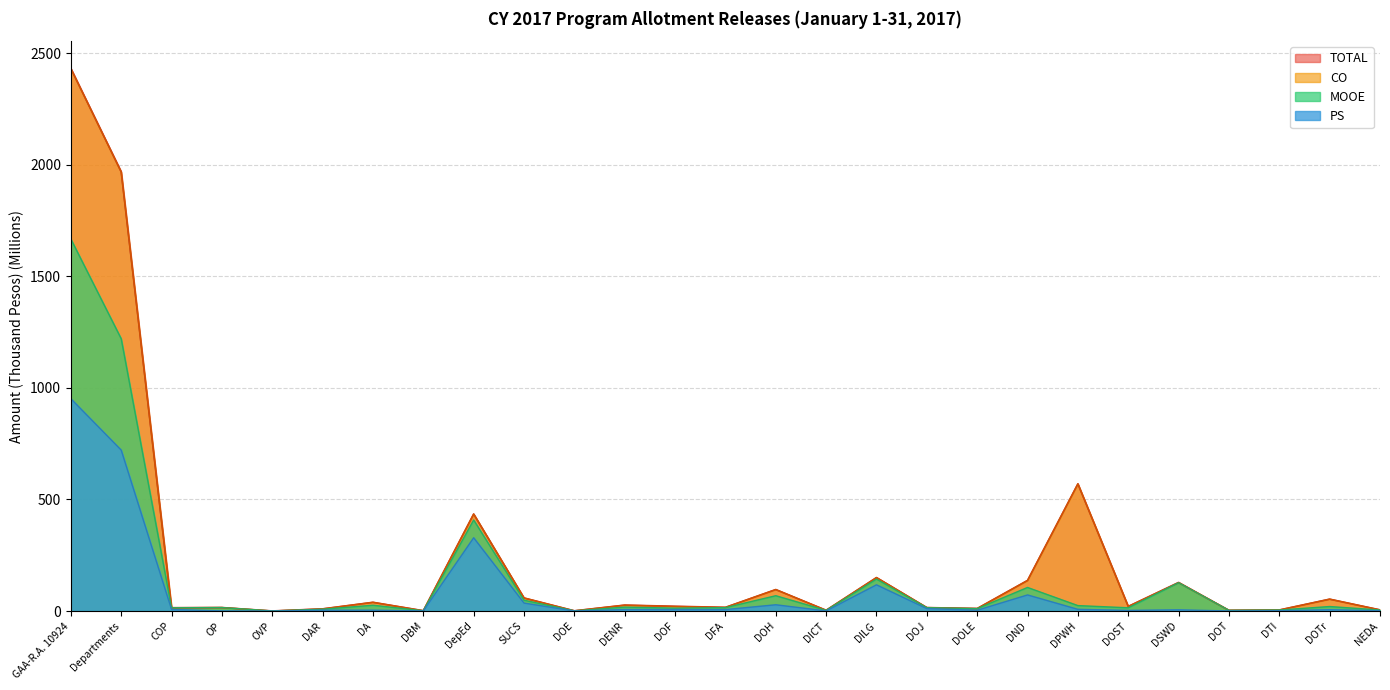

What are all the series names shown in the legend?

TOTAL, CO, MOOE, PS